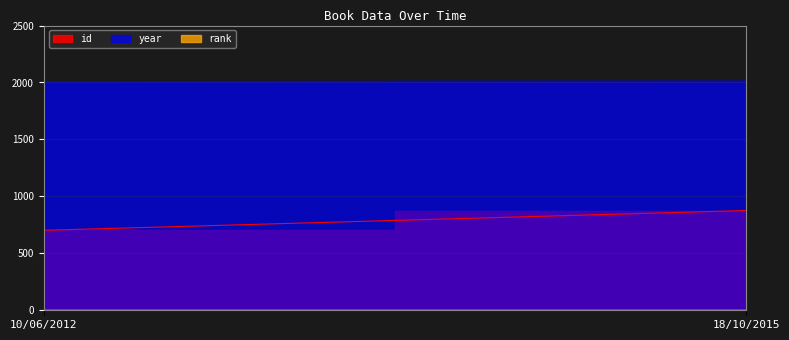

How many lines are shown in the chart?

3